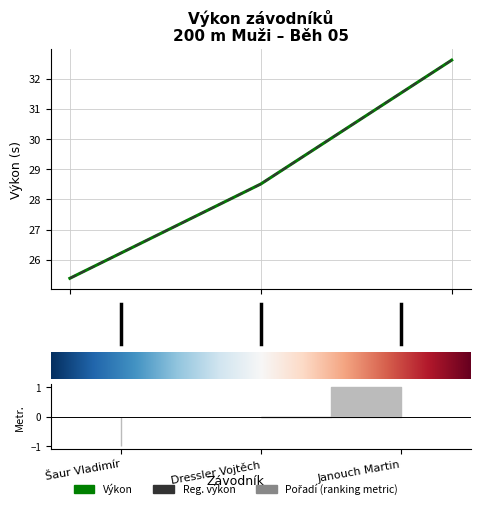

Which has a higher value, Dressler Vojtěch or Šaur Vladimír?

Dressler Vojtěch